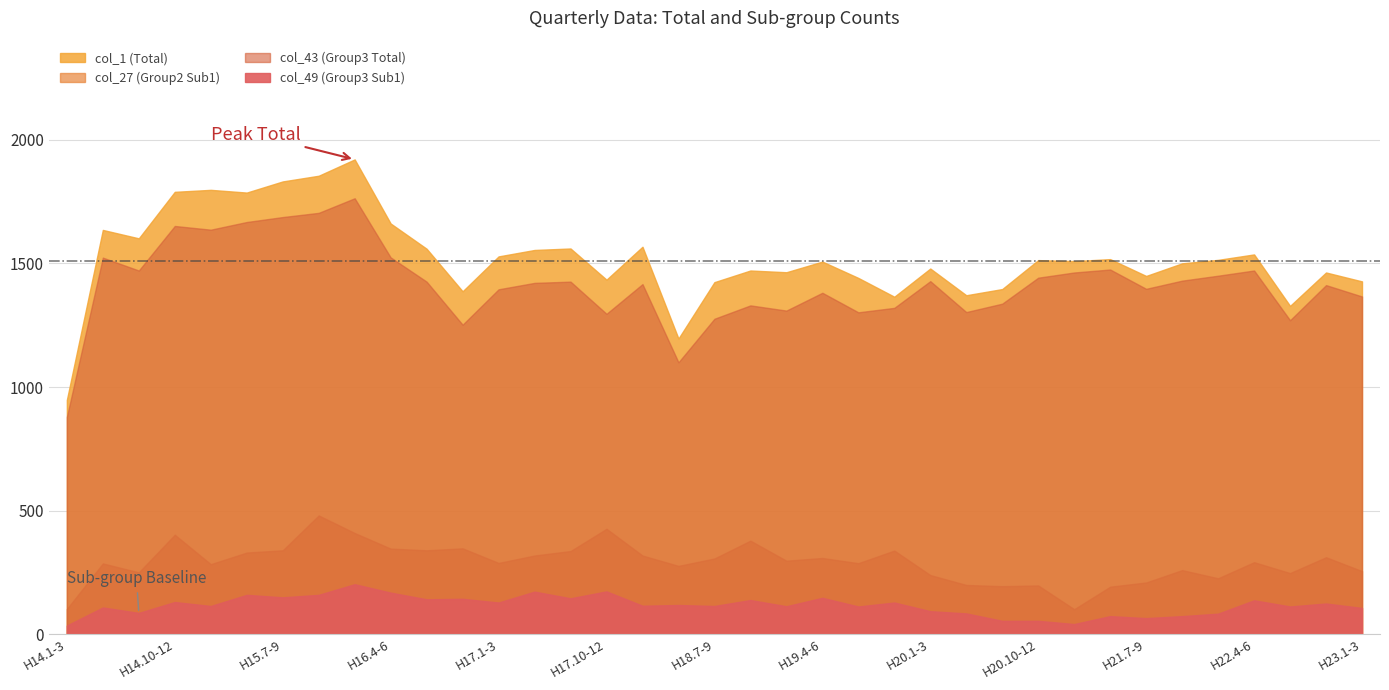

What is the value of the col_43 (Group3 Total) point at the 1st from the left?

879